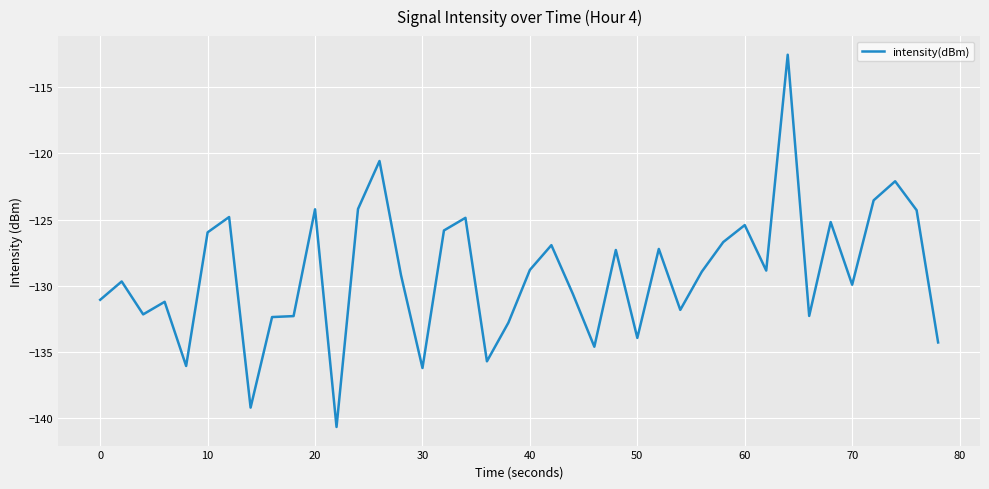

How many lines are shown in the chart?

1